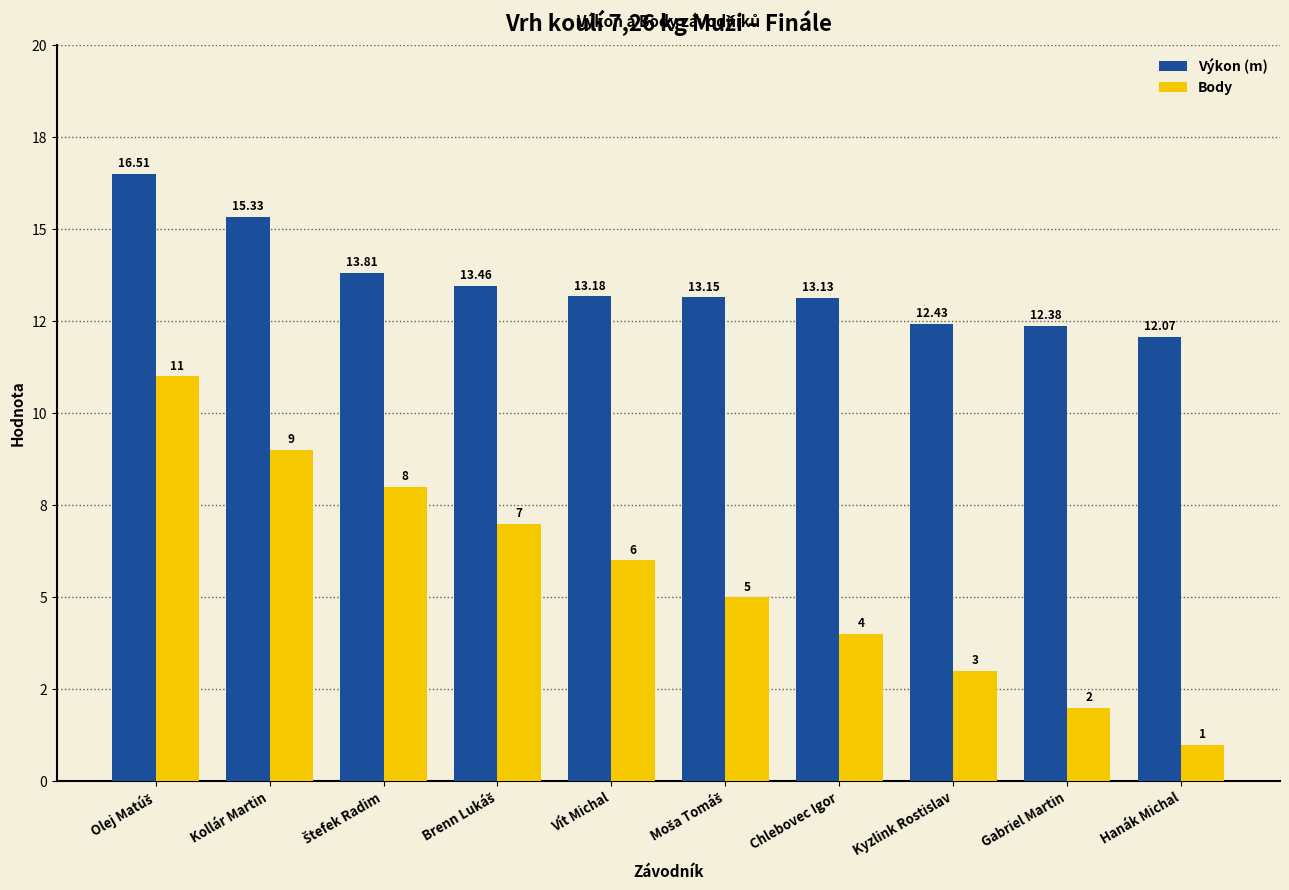

Does the chart contain any negative values?

No